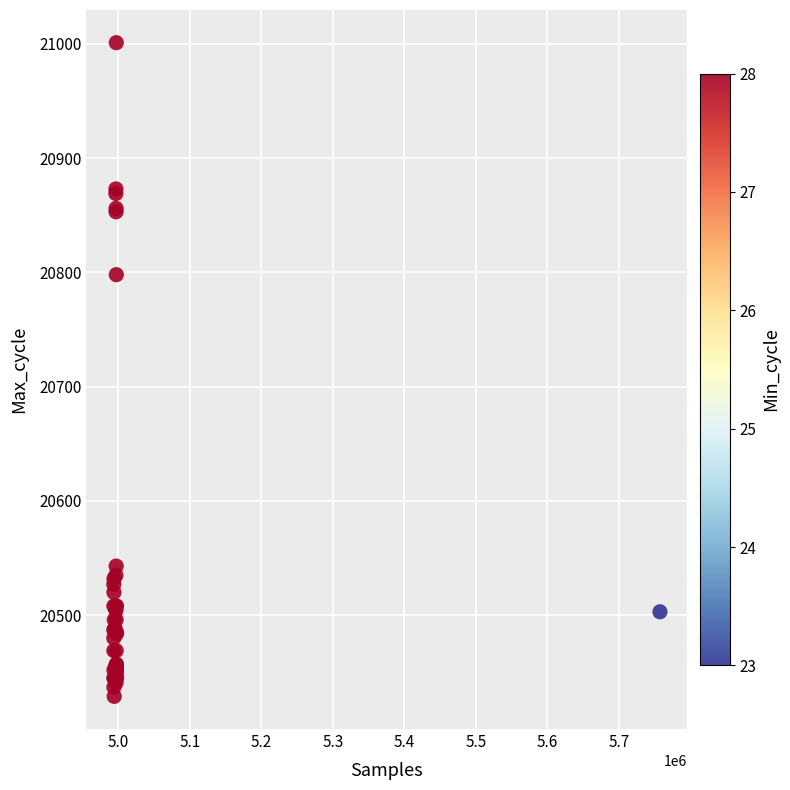

What Y value in the scatter plot is closest to 20715?

20798